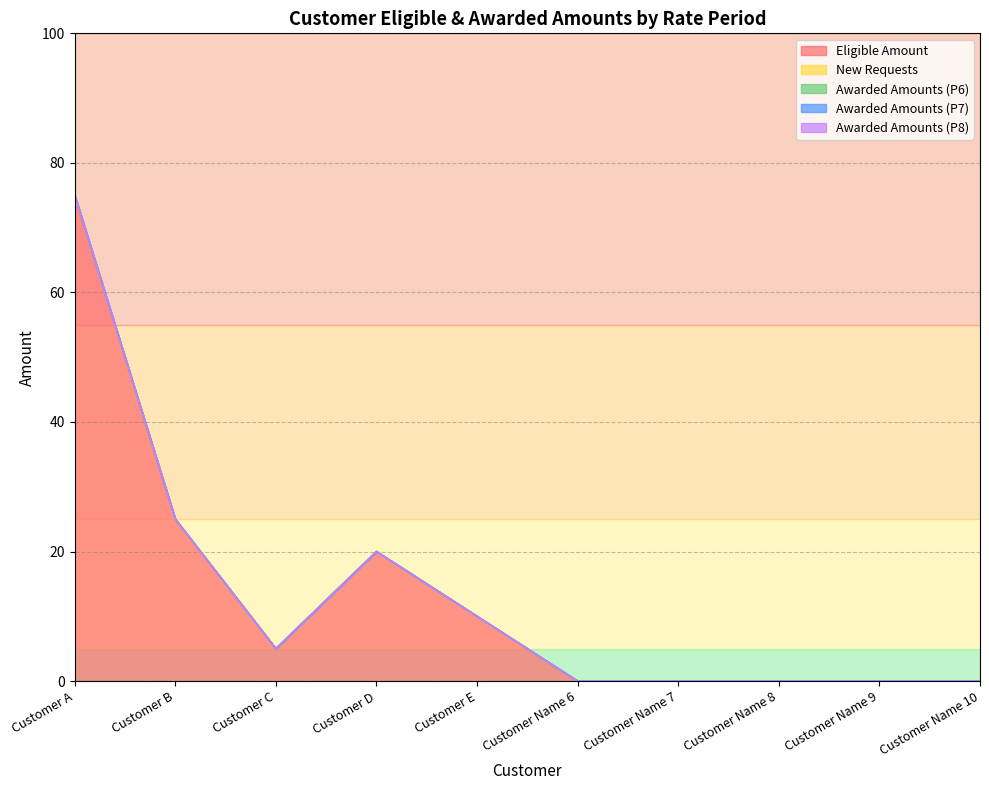

Reading left to right, list all the values displayed in this chart.

Eligible Amount: Customer A=75	Customer B=25	Customer C=5	Customer D=20	Customer E=10	Customer Name 6=0	Customer Name 7=0	Customer Name 8=0	Customer Name 9=0	Customer Name 10=0
New Requests: Customer A=0	Customer B=0	Customer C=0	Customer D=0	Customer E=0	Customer Name 6=0	Customer Name 7=0	Customer Name 8=0	Customer Name 9=0	Customer Name 10=0
Awarded Amounts (P6): Customer A=0	Customer B=0	Customer C=0	Customer D=0	Customer E=0	Customer Name 6=0	Customer Name 7=0	Customer Name 8=0	Customer Name 9=0	Customer Name 10=0
Awarded Amounts (P7): Customer A=0	Customer B=0	Customer C=0	Customer D=0	Customer E=0	Customer Name 6=0	Customer Name 7=0	Customer Name 8=0	Customer Name 9=0	Customer Name 10=0
Awarded Amounts (P8): Customer A=0	Customer B=0	Customer C=0	Customer D=0	Customer E=0	Customer Name 6=0	Customer Name 7=0	Customer Name 8=0	Customer Name 9=0	Customer Name 10=0